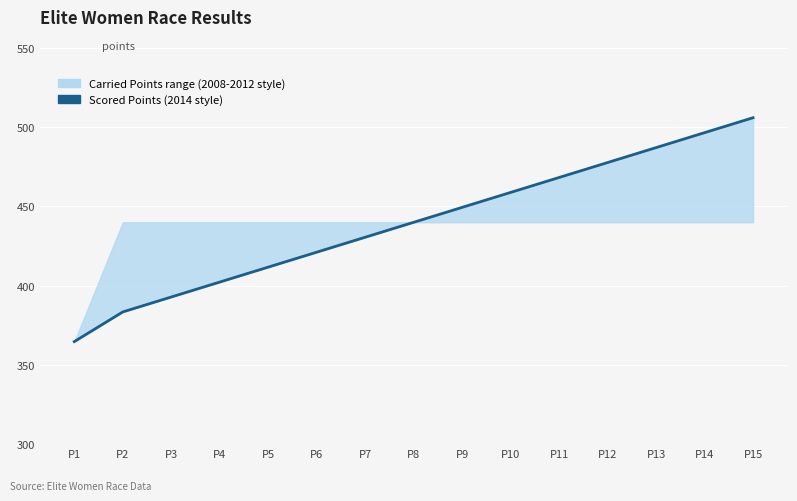

Where is the data nearest to the value 435?

P7